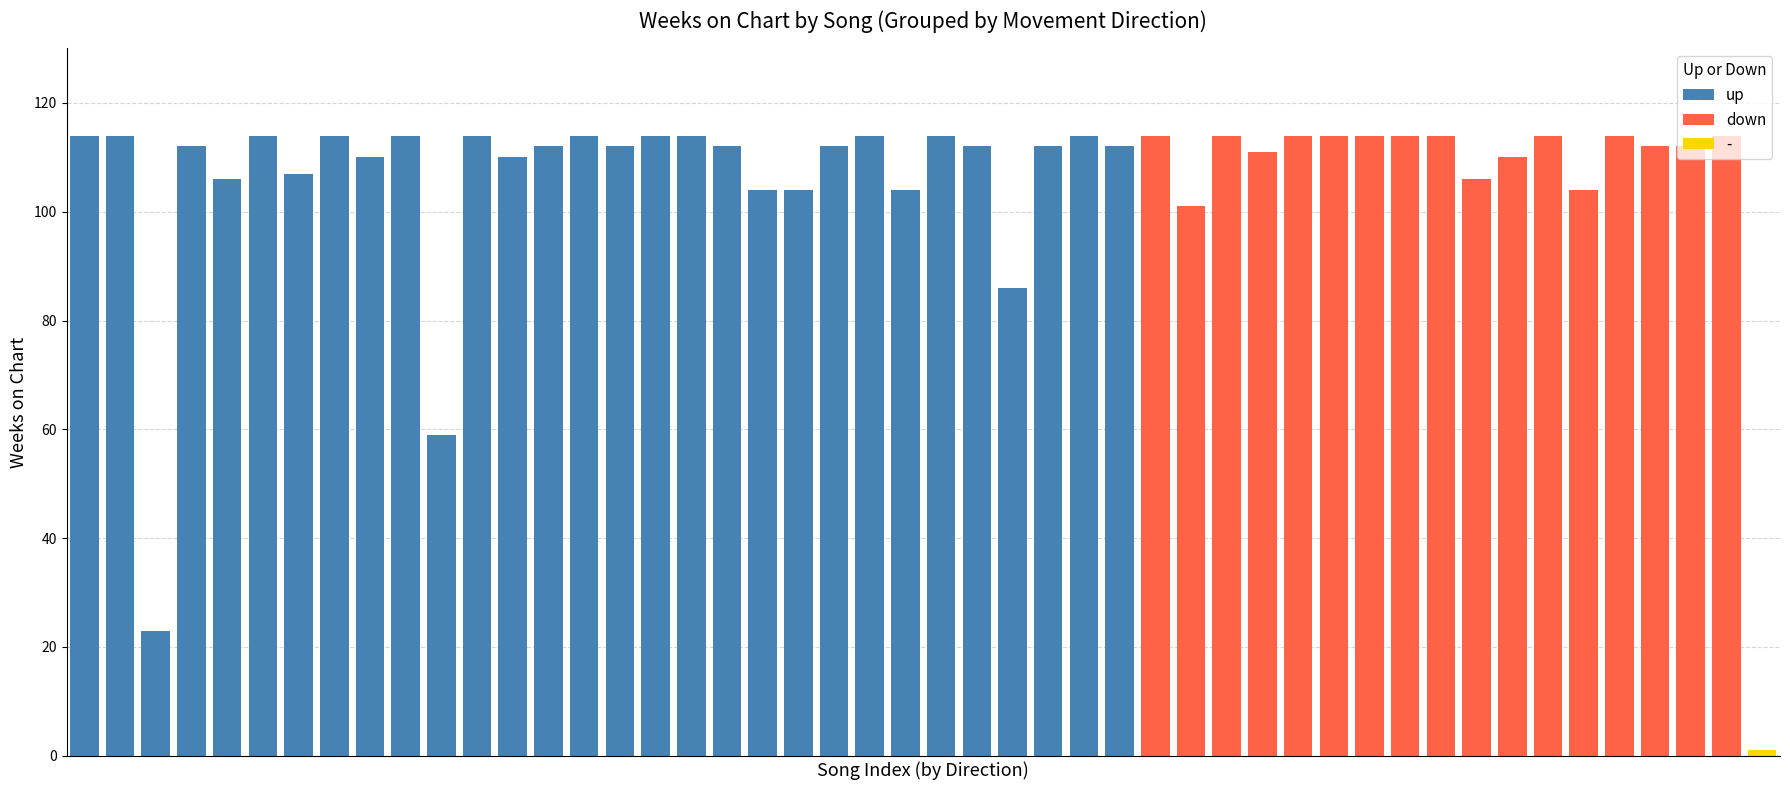

What is the average value of the up series?

106